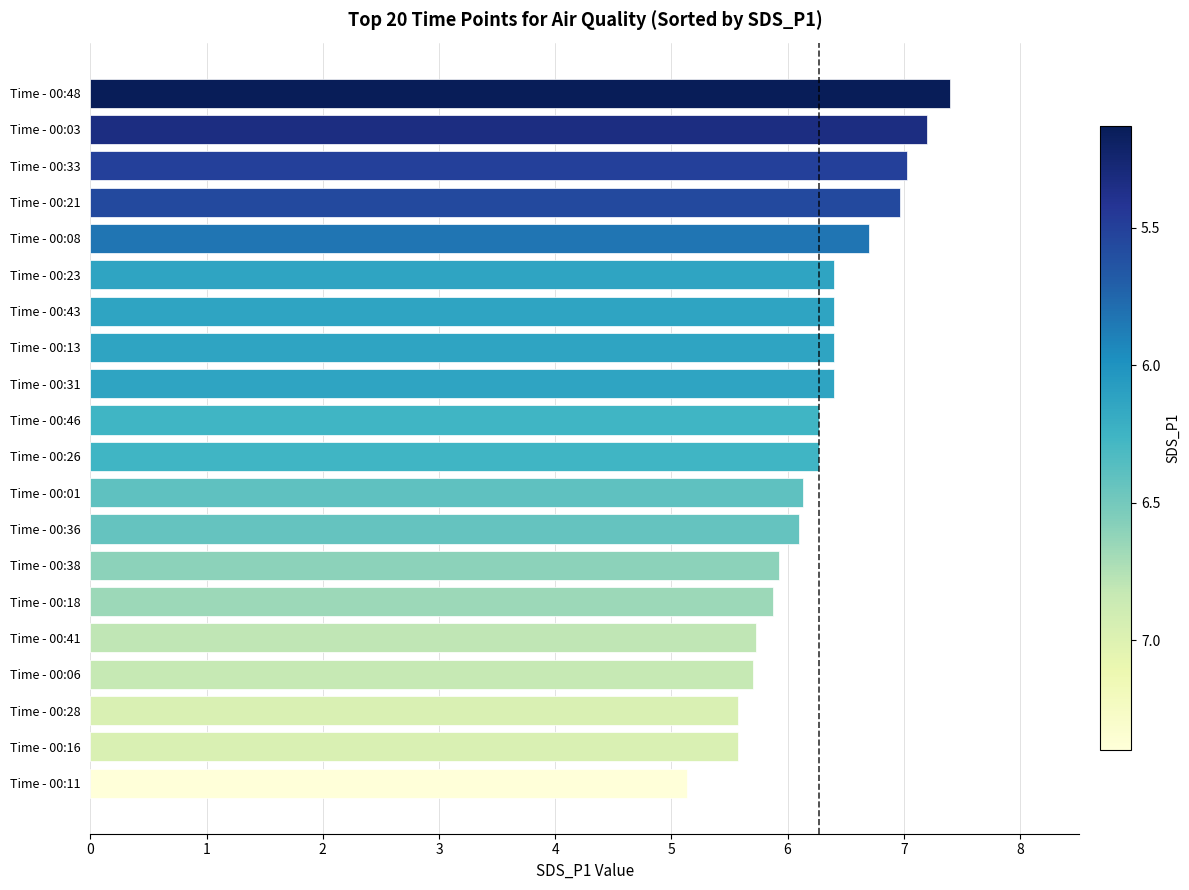

Between Time - 00:26 and Time - 00:06, which is larger?

Time - 00:26